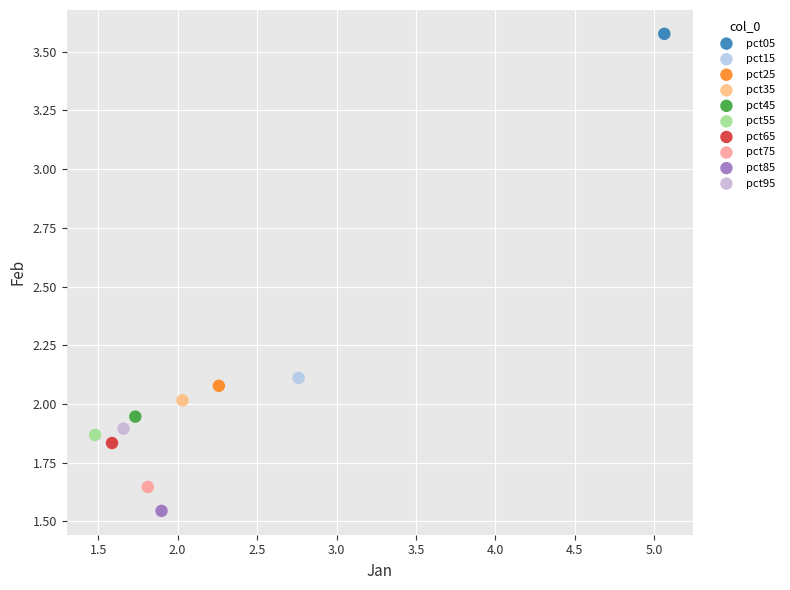

What are all the series names shown in the legend?

pct05, pct15, pct25, pct35, pct45, pct55, pct65, pct75, pct85, pct95